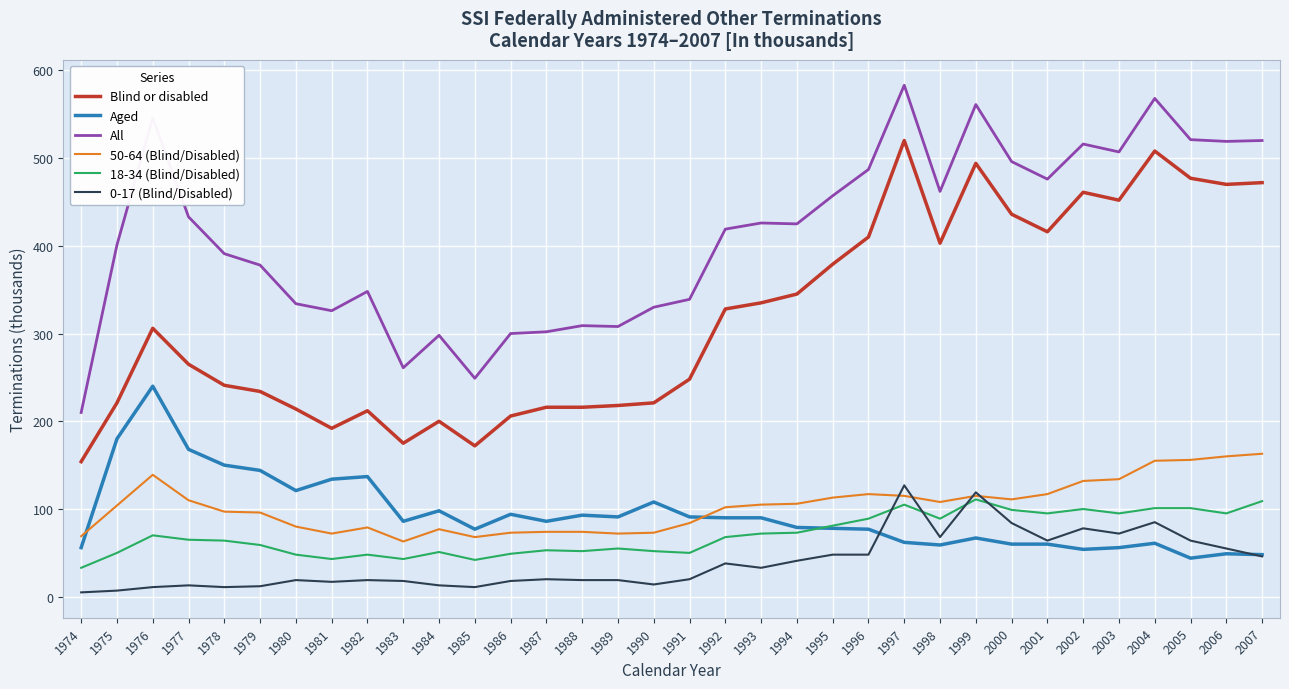

Rank the series by their maximum value, from highest to lowest.

All, Blind or disabled, Aged, 50-64 (Blind/Disabled), 0-17 (Blind/Disabled), 18-34 (Blind/Disabled)